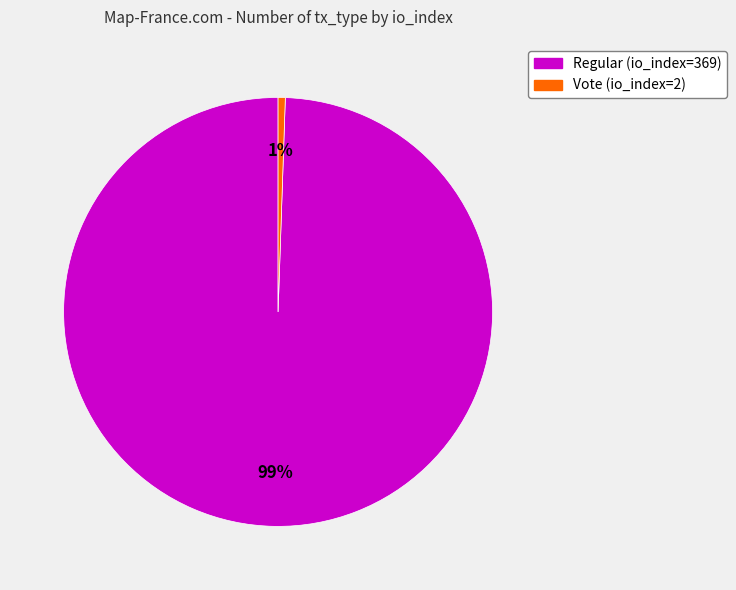

Which slice is the largest?

Regular (io_index=369)